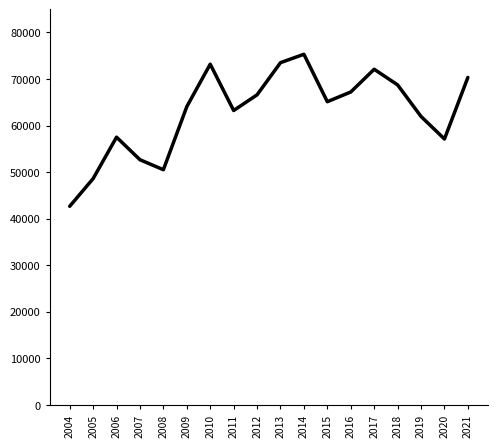

Is this an area chart (filled region under the line)?

No